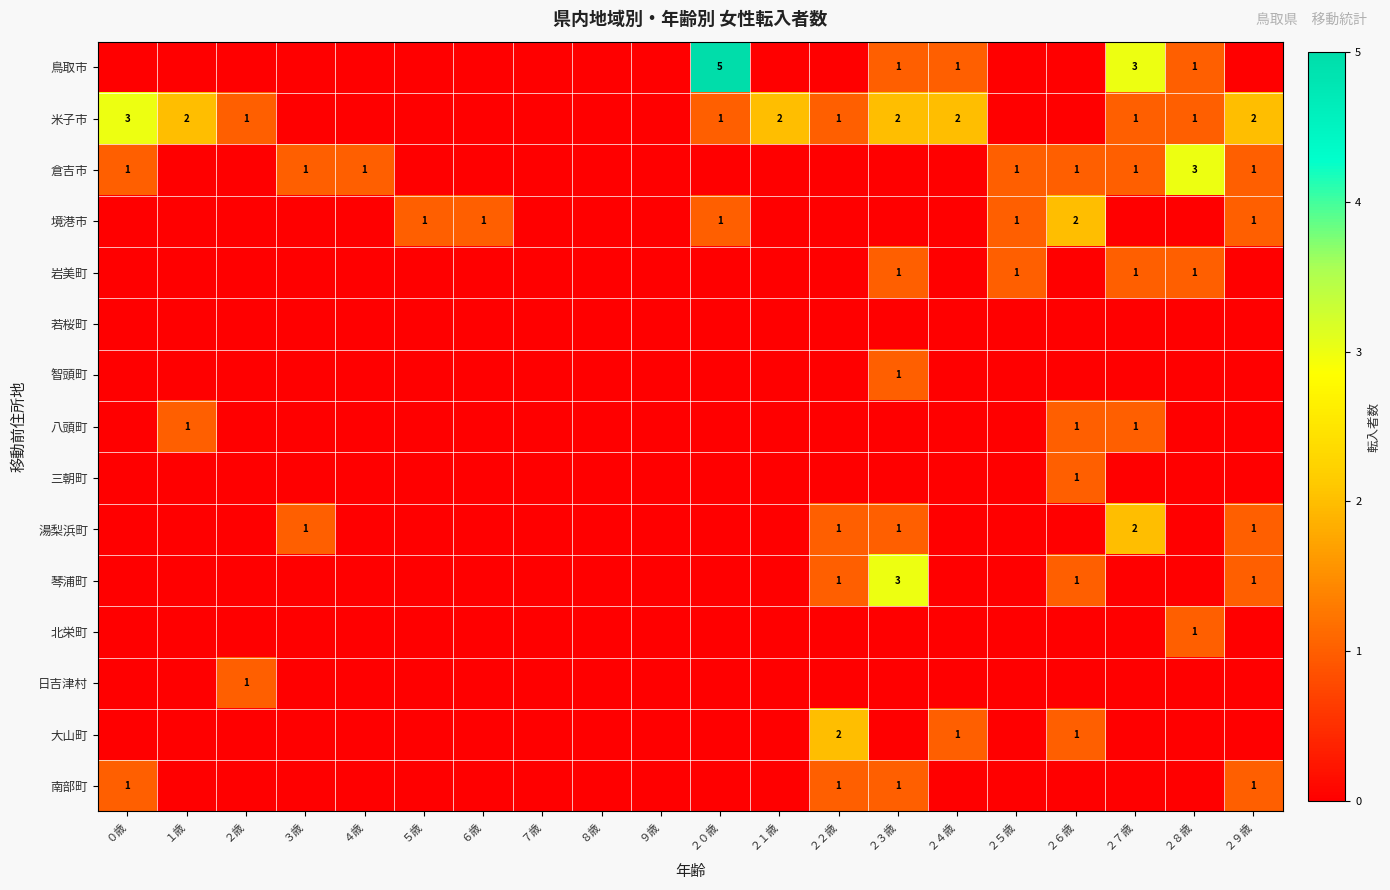

How many series are shown in this chart?

15